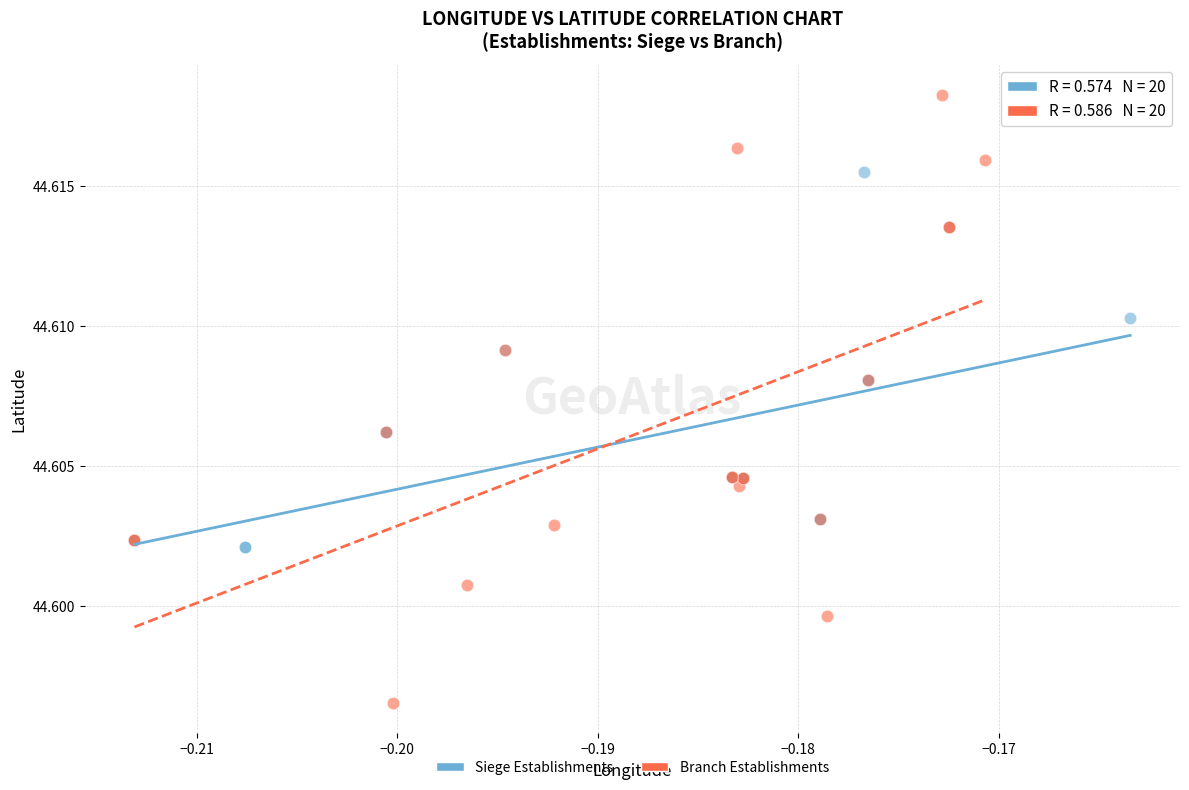

What are all the series names shown in the legend?

Siege Establishments, Branch Establishments